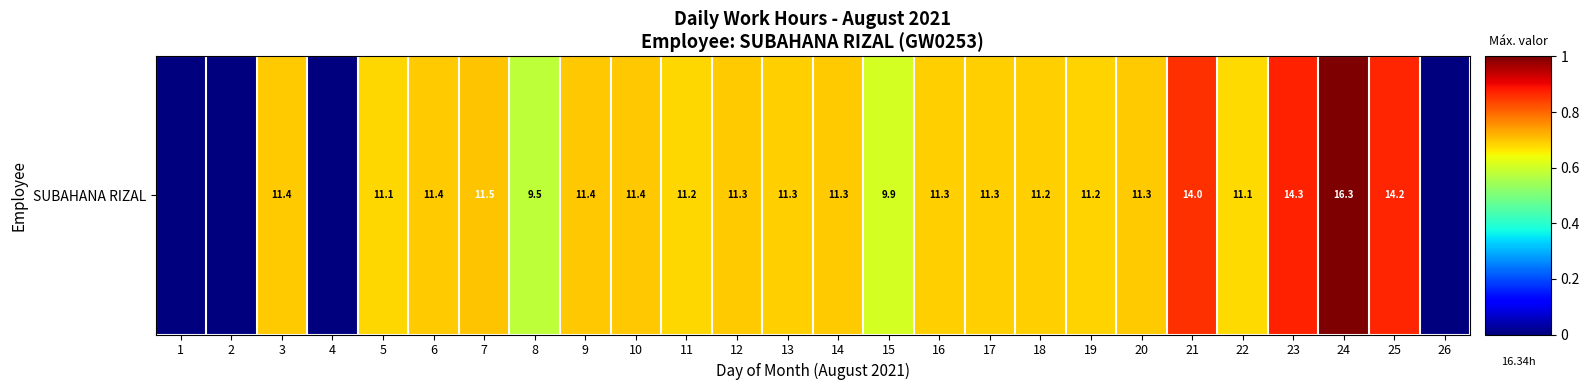

Reading right to left, transcribe all the data shown in this chart.

0.0	0.9	1.0	0.9	0.7	0.9	0.7	0.7	0.7	0.7	0.7	0.6	0.7	0.7	0.7	0.7	0.7	0.7	0.6	0.7	0.7	0.7	0.0	0.7	0.0	0.0